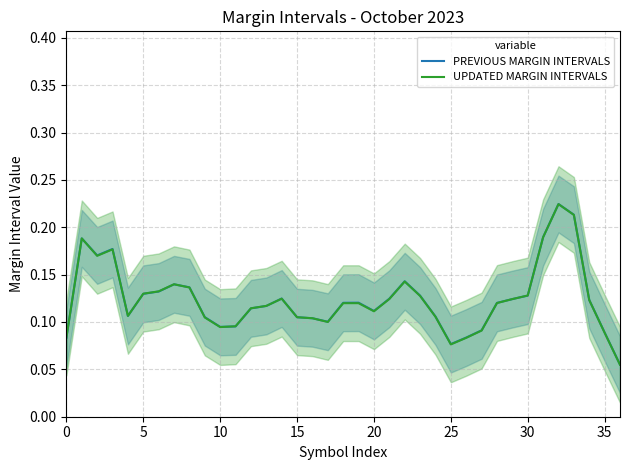

At which label is PREVIOUS MARGIN INTERVALS closest to 0?

36